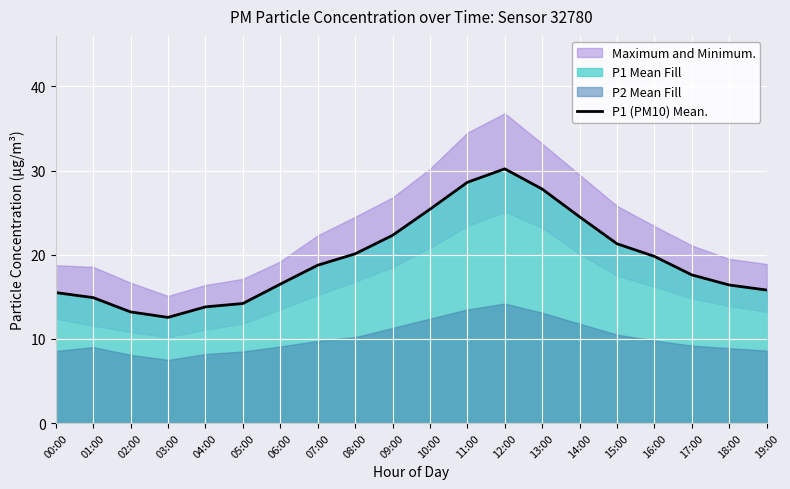

How many lines are shown in the chart?

1